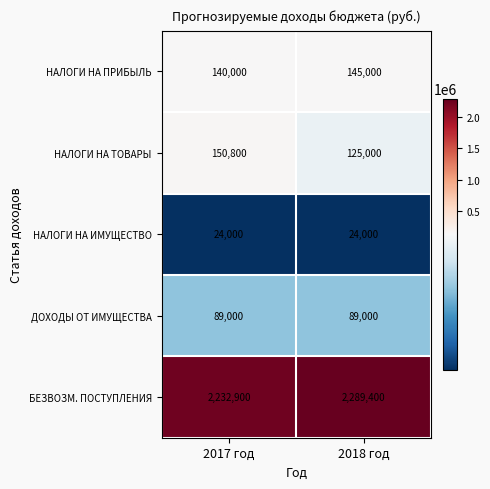

List the series in order of their peak value, lowest first.

НАЛОГИ НА ИМУЩЕСТВО, ДОХОДЫ ОТ ИМУЩЕСТВА, НАЛОГИ НА ПРИБЫЛЬ, НАЛОГИ НА ТОВАРЫ, БЕЗВОЗМ. ПОСТУПЛЕНИЯ